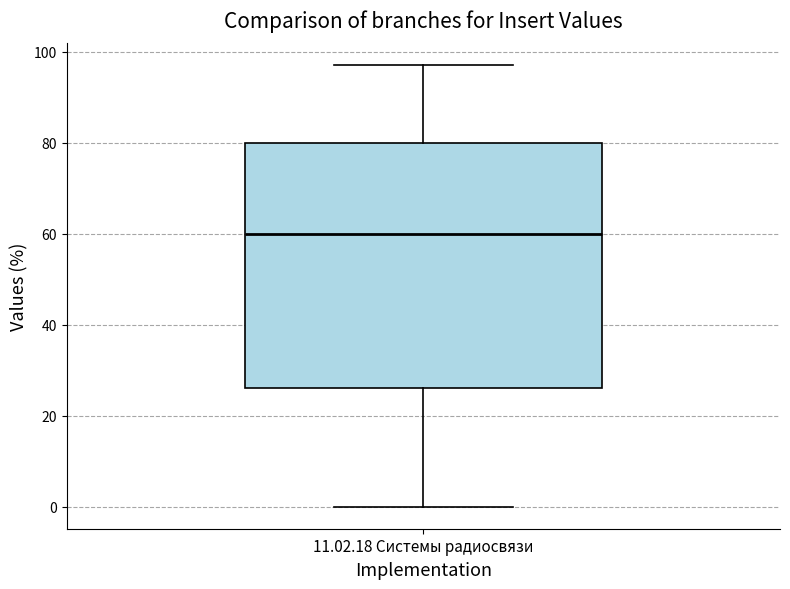

Read this box plot against the y-axis: the position of the median line, the range covered by the box, and the ends of both whiskers. The values are not printed on the chart, so give them approximately, as read against the axis.

median 60, box 26 to 80, whiskers 0 to 98